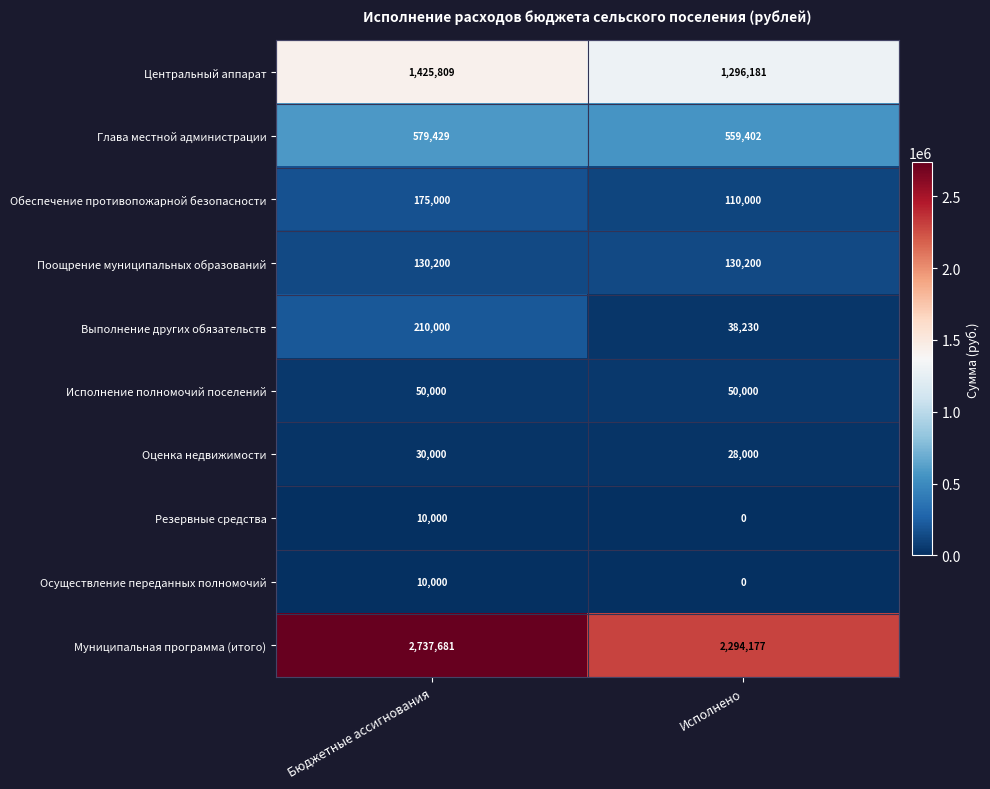

What is the highest value of the Глава местной администрации series?

579429